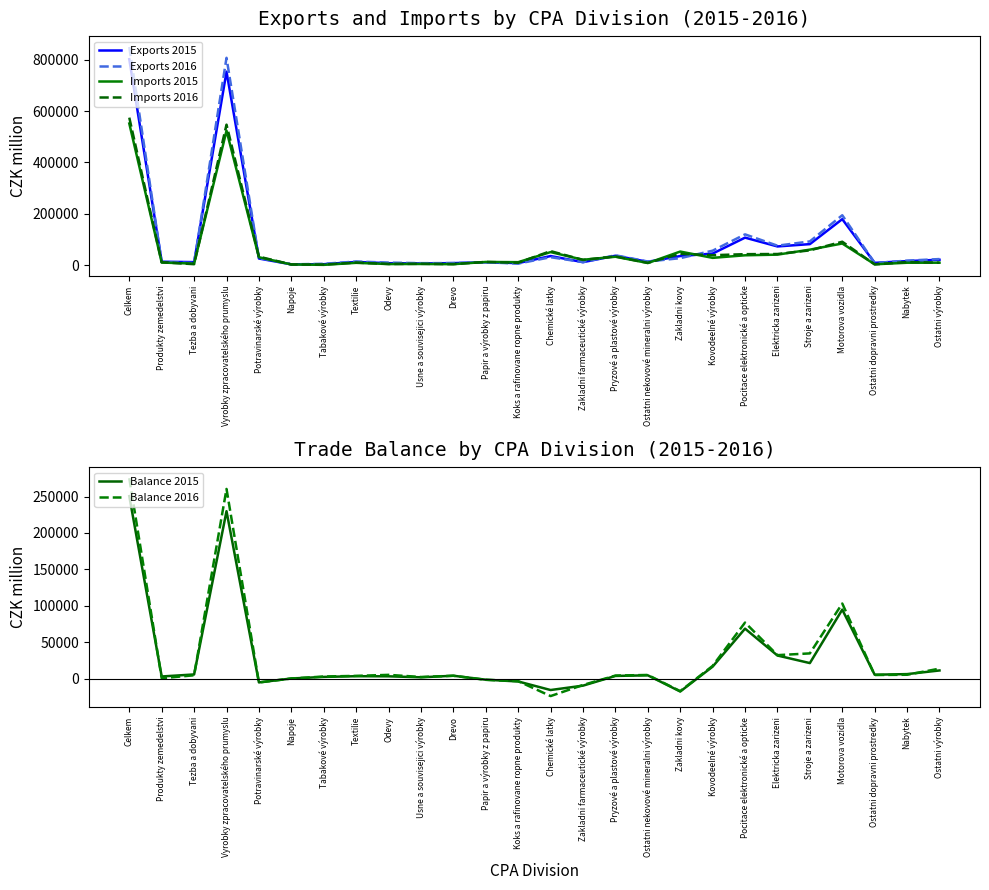

Reading right to left, transcribe all the data shown in this chart.

Exports 2015: 21114	15969	9051	179367	82046	72995	107302	45208	35634	13165	36806	11765	35567	8084	11364	8066	6704	7747	12693	3850	3226	25931	753792	11944	13505	802413
Exports 2016: 23875	17669	8402	194611	92602	75955	120065	56510	27382	14252	38516	12035	31118	6198	11298	8260	7883	10082	14155	5451	3141	28164	807796	8681	12127	849880
Imports 2015: 9697	9547	3457	84491	60512	41078	38535	28539	53082	8412	32886	21170	50977	11761	12605	3886	4669	4362	9152	1279	2816	30912	523907	5992	10322	551898
Imports 2016: 9952	12128	3201	91377	57770	43527	42930	38833	44330	8990	34119	20531	54834	9432	12719	4116	5421	4682	10159	2349	2720	33212	547389	3856	11415	574780
Balance 2015: 11417	6422	5594	94875	21535	31917	68767	16669	-17447	4753	3920	-9405	-15410	-3677	-1241	4179	2035	3385	3541	2571	409	-4981	229885	5952	3183	250515
Balance 2016: 13923	5541	5200	103233	34832	32429	77135	17677	-16947	5262	4397	-8496	-23716	-3234	-1421	4144	2462	5401	3996	3102	421	-5048	260407	4825	712	275100